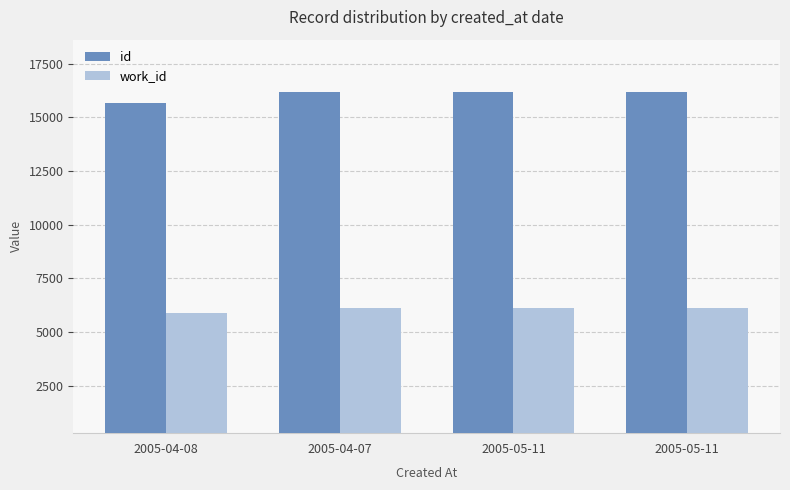

What is the value of the id bar at the 2nd from the left?

16186